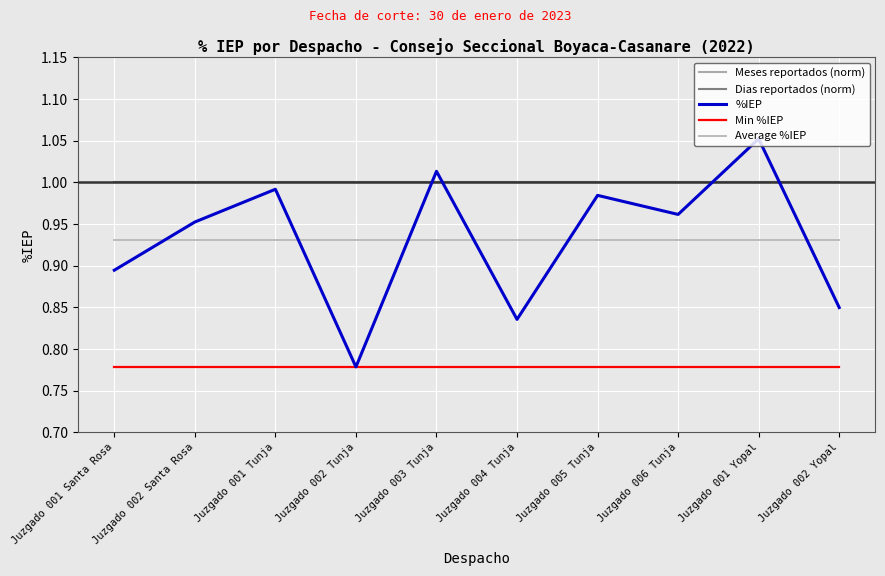

Does the chart have visible grid lines?

Yes